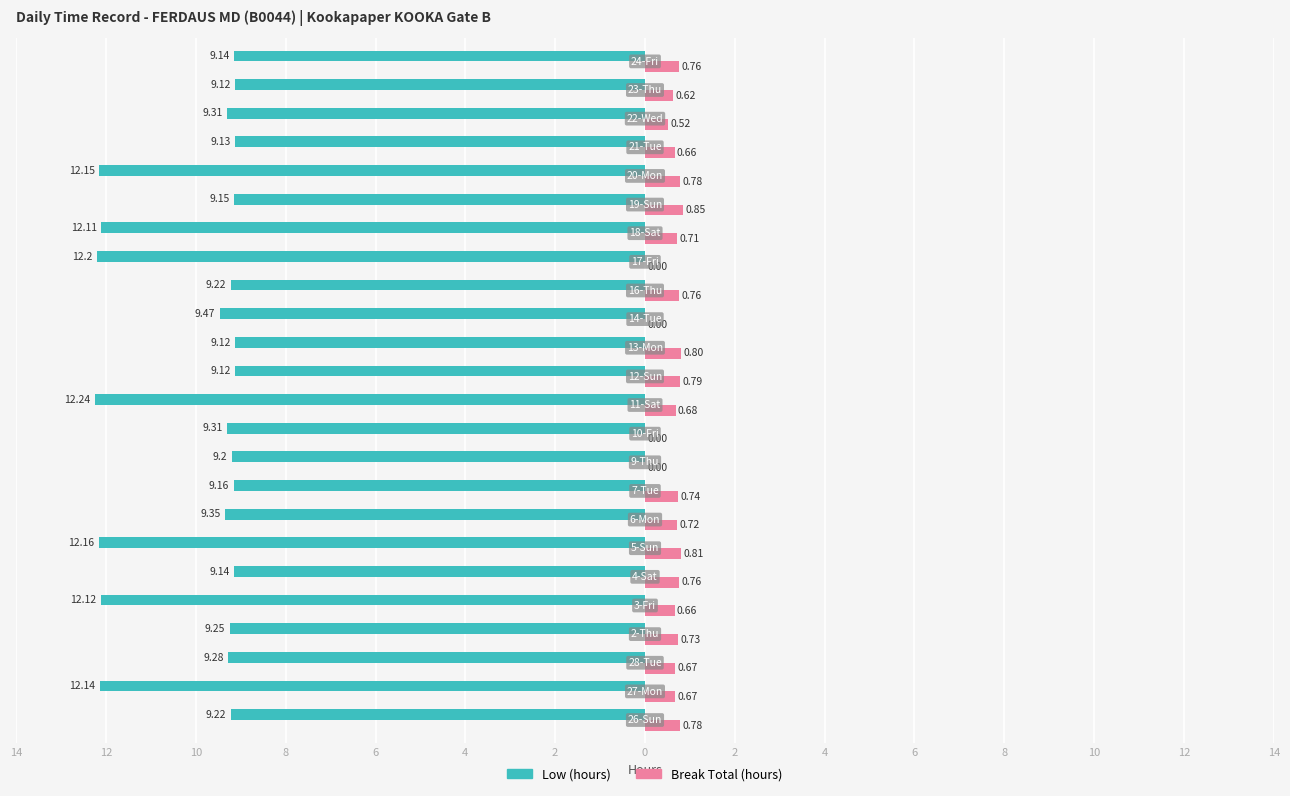

What are all the series names shown in the legend?

Low (hours), Break Total (hours)